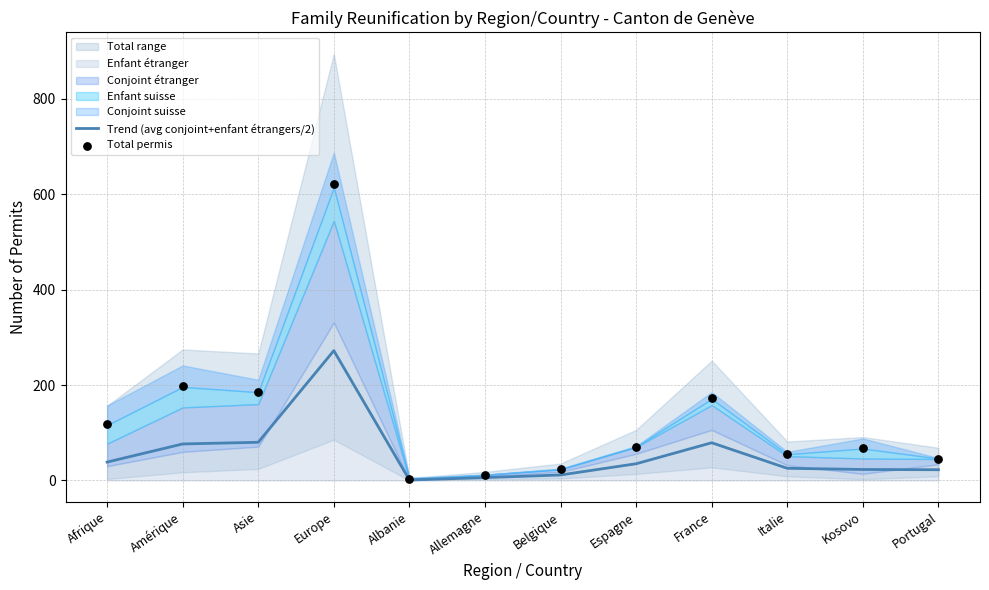

True or false: Trend (avg conjoint+enfant étrangers/2) has a value of 272.0 at Europe.

True